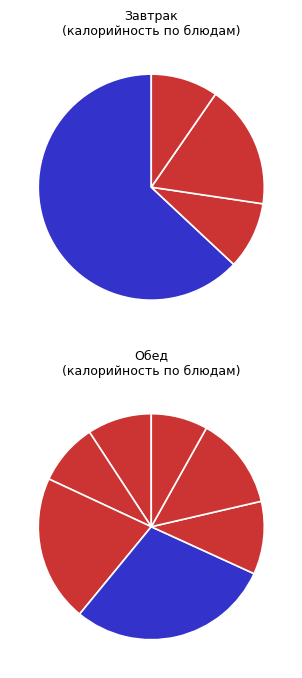

How many slices are in this pie chart?

11